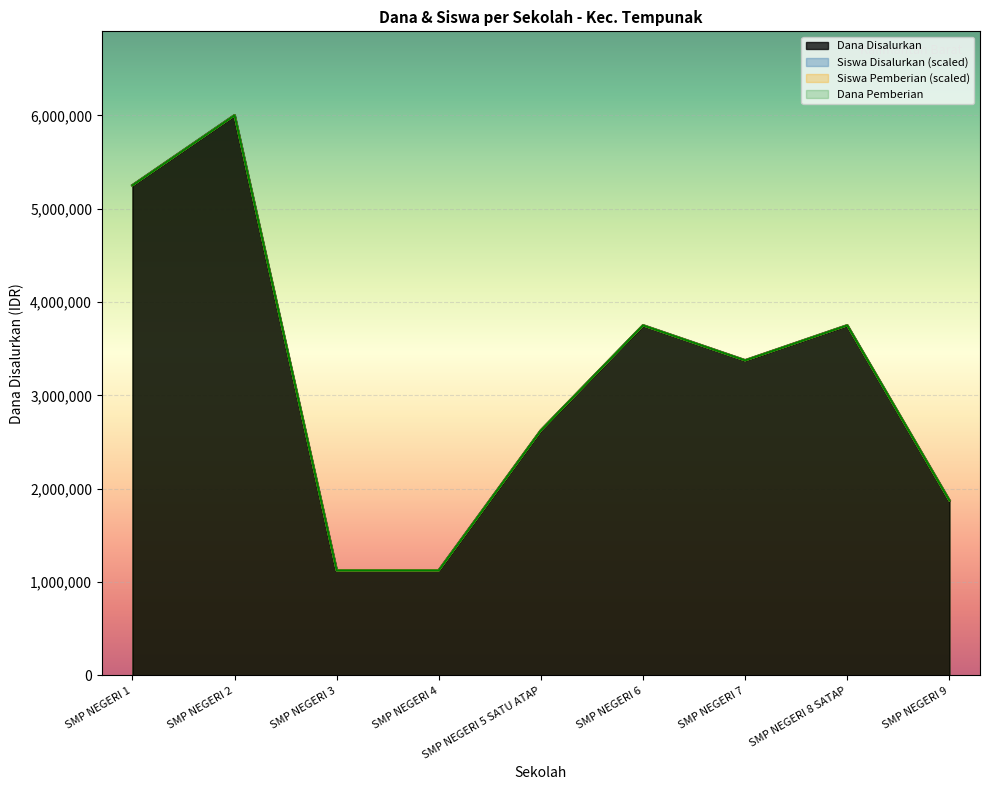

At which category is the sum across all series the highest?

SMP NEGERI 2